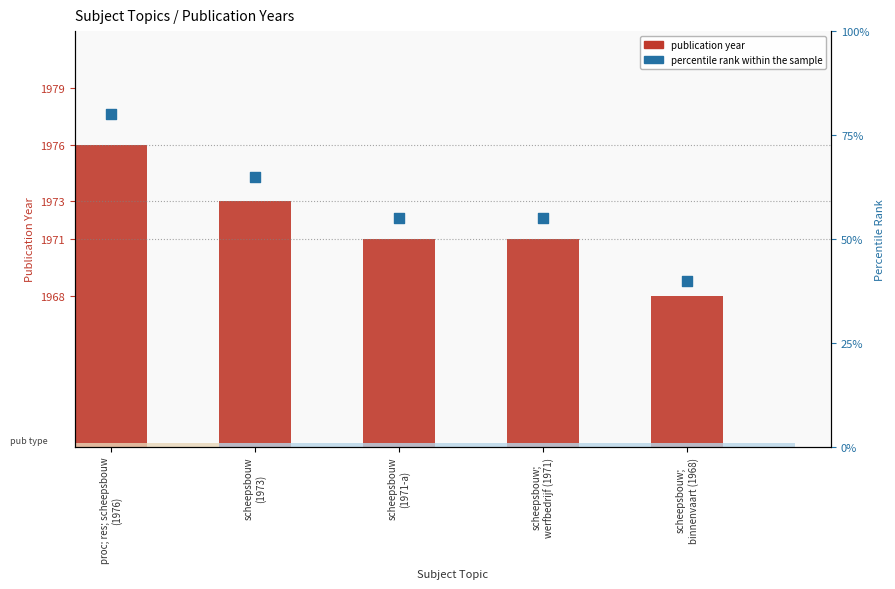

Is the value of percentile rank within the sample at scheepsbouw
(1973) greater than the value of publication year at scheepsbouw
(1971-a)?

No